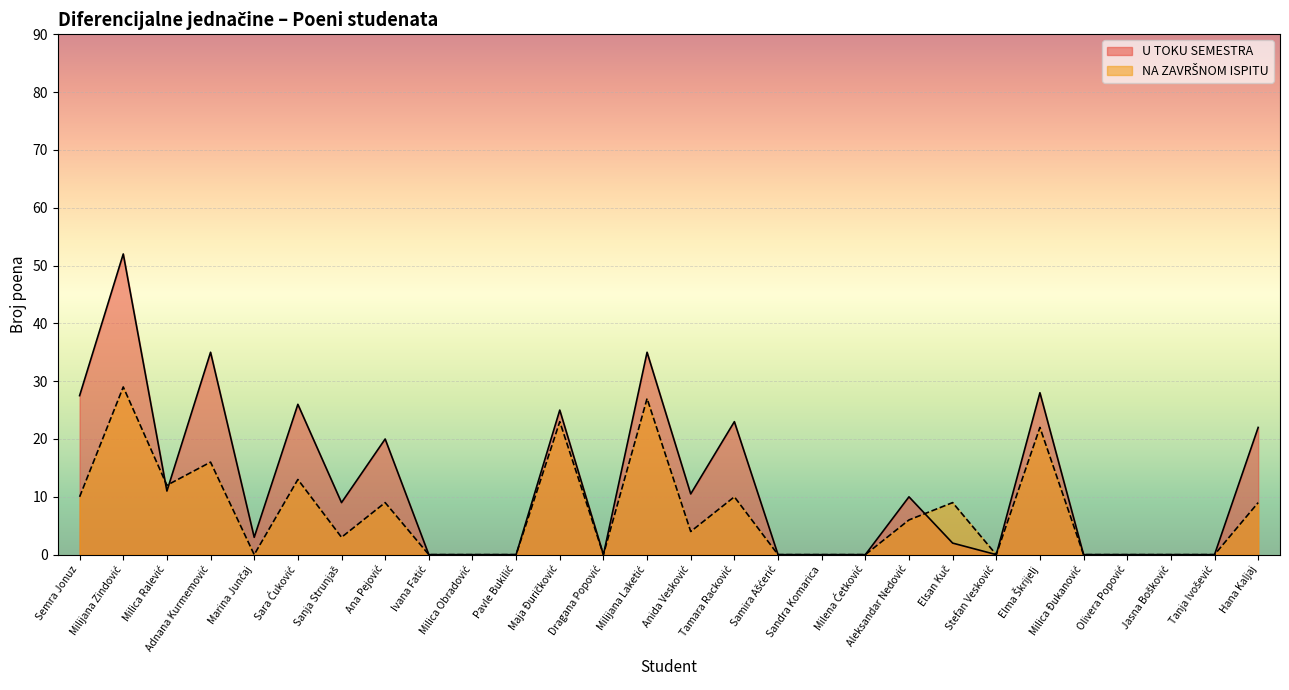

What are all the series names shown in the legend?

U TOKU SEMESTRA, NA ZAVRŠNOM ISPITU